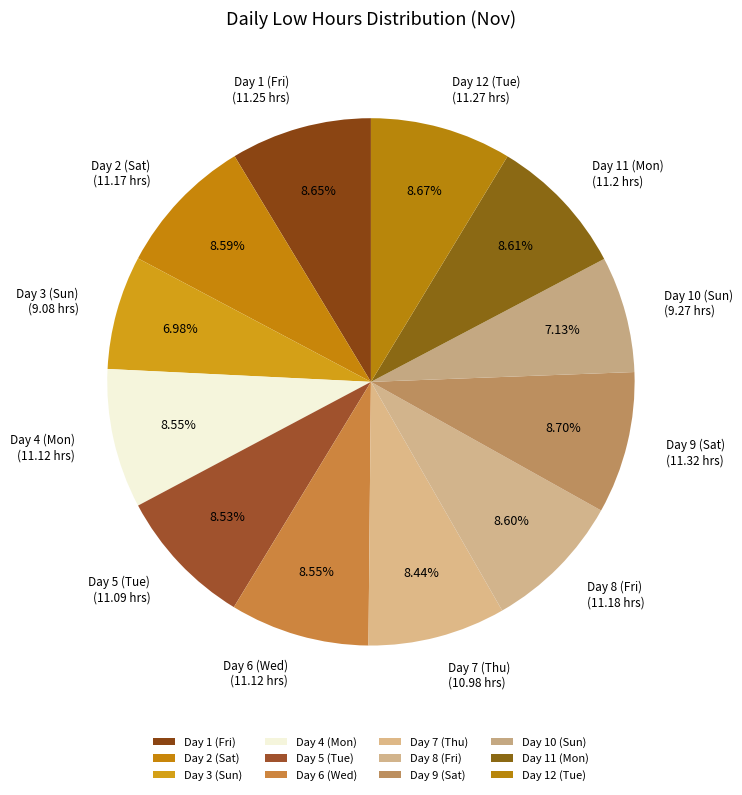

The Day 1 (Fri) slice represents 9% of the pie. True or false?

True